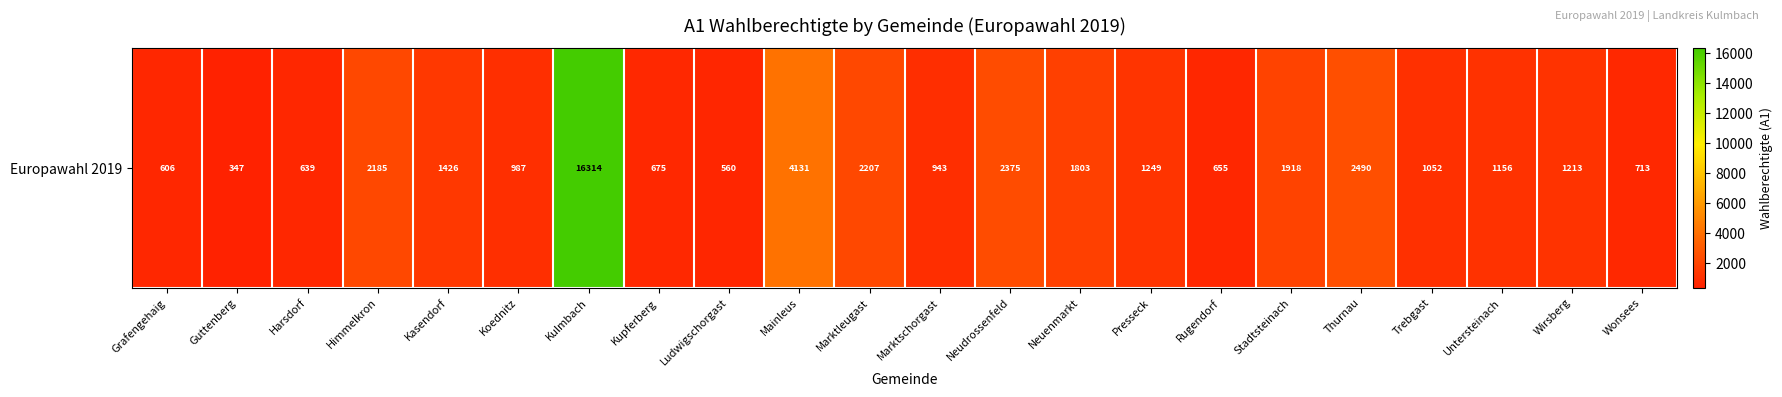

How many categories are shown in the chart?

22